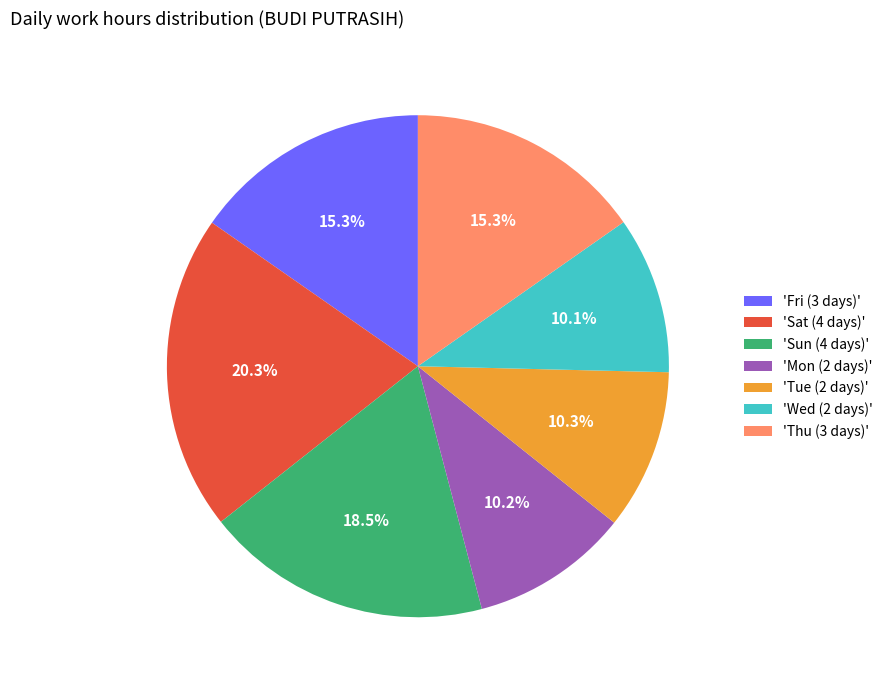

Combined, do 'Sun (4 days)' and 'Tue (2 days)' account for over 50%?

No